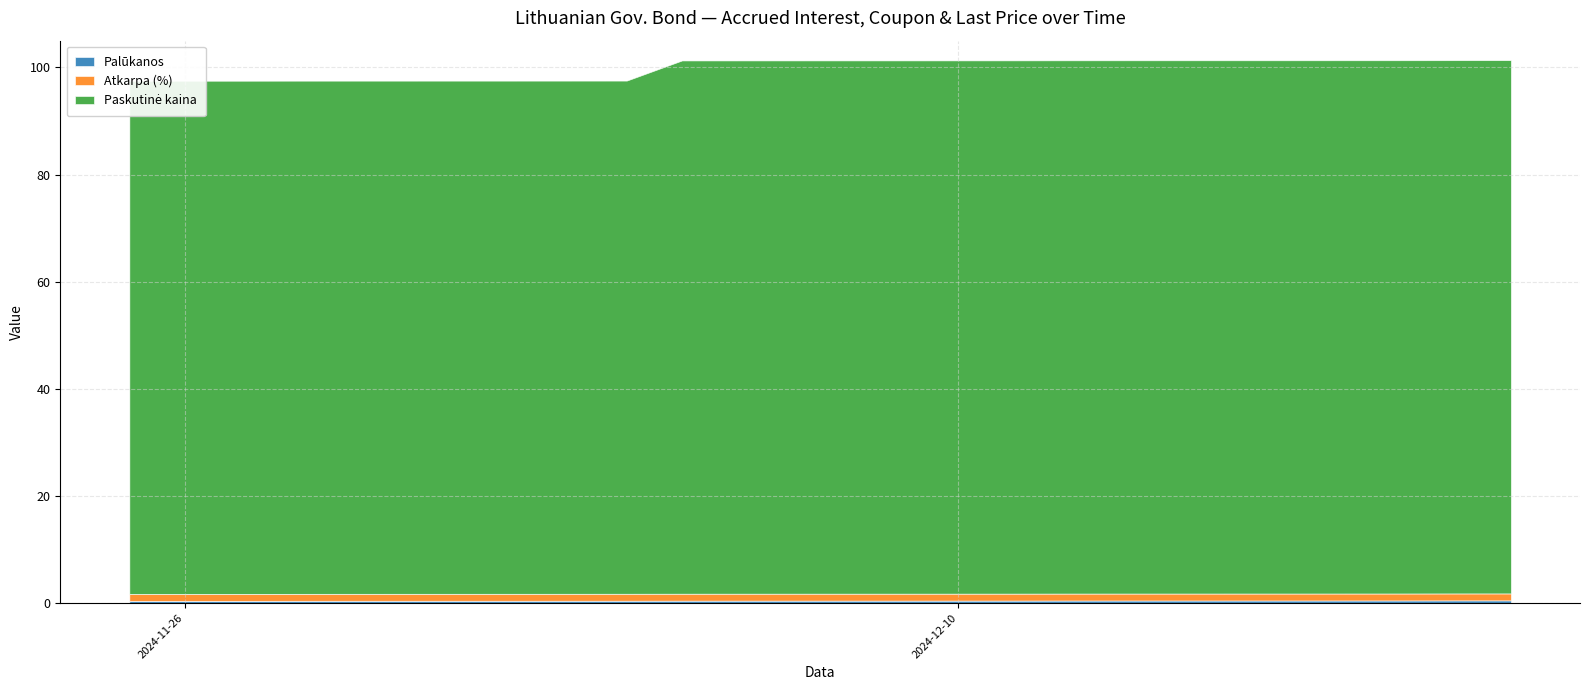

Rank the categories by Palūkanos value from highest to lowest.

2024-12-20, 2024-12-19, 2024-12-18, 2024-12-17, 2024-12-16, 2024-12-13, 2024-12-12, 2024-12-11, 2024-12-10, 2024-12-09, 2024-12-06, 2024-12-05, 2024-12-04, 2024-12-03, 2024-12-02, 2024-11-29, 2024-11-28, 2024-11-27, 2024-11-26, 2024-11-25